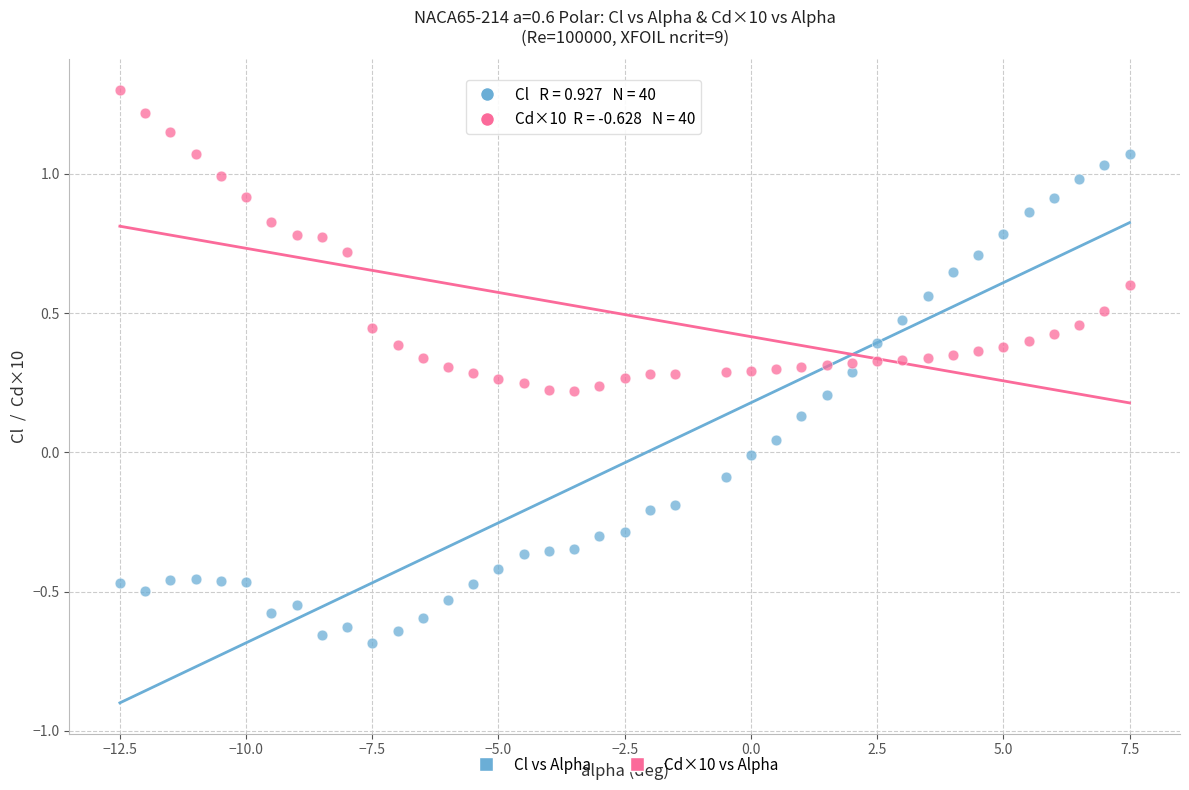

What are all the series names shown in the legend?

Cl vs Alpha, Cd×10 vs Alpha